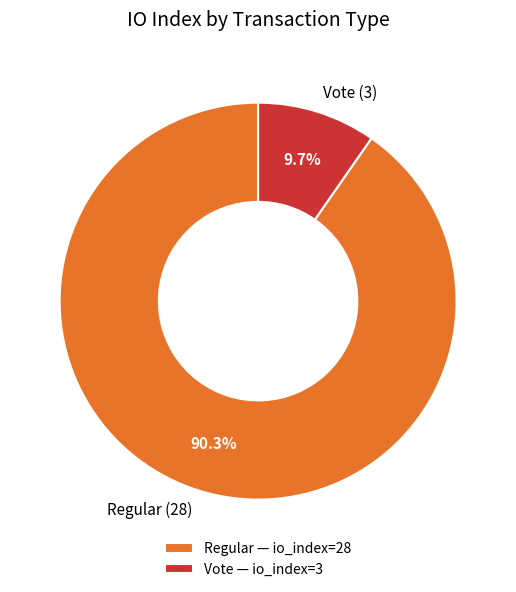

What is the smallest slice in the pie chart?

Vote (3)